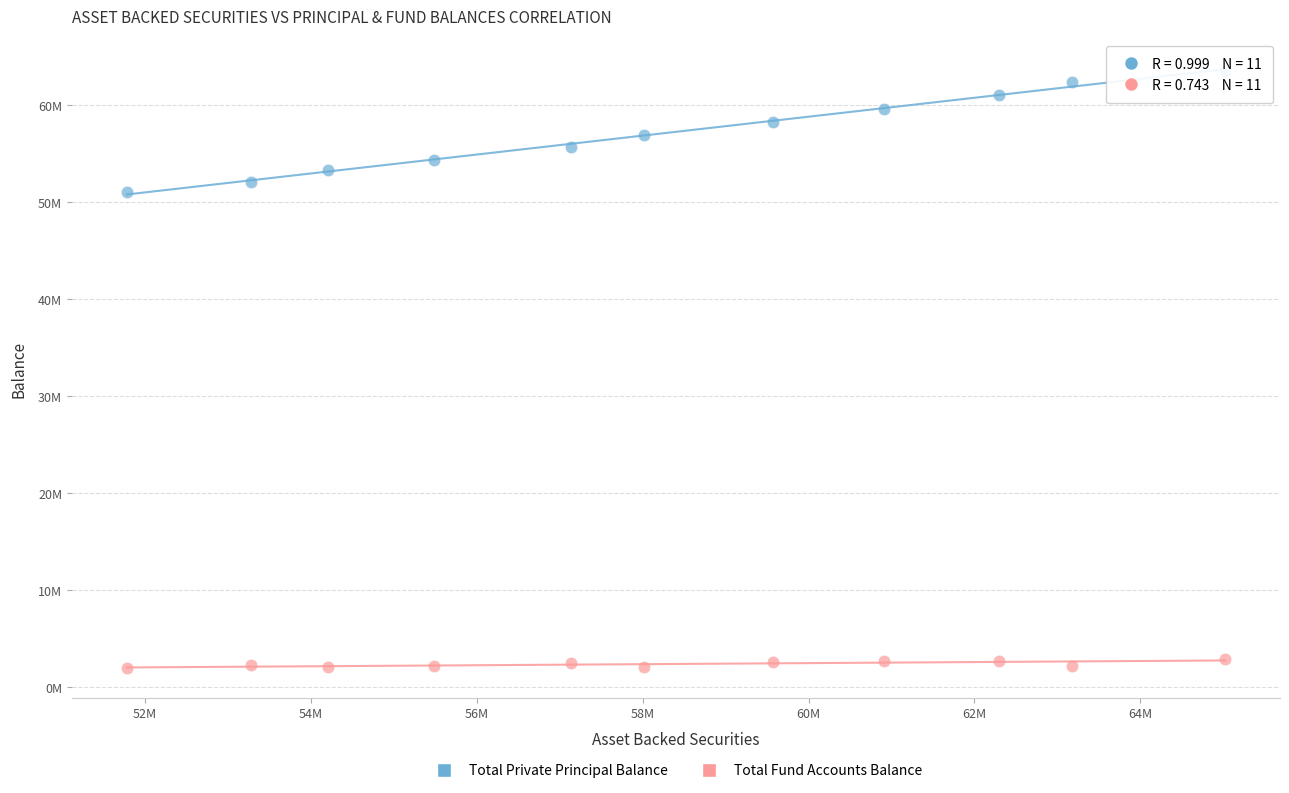

Which series reaches the maximum Y coordinate?

Total Private Principal Balance